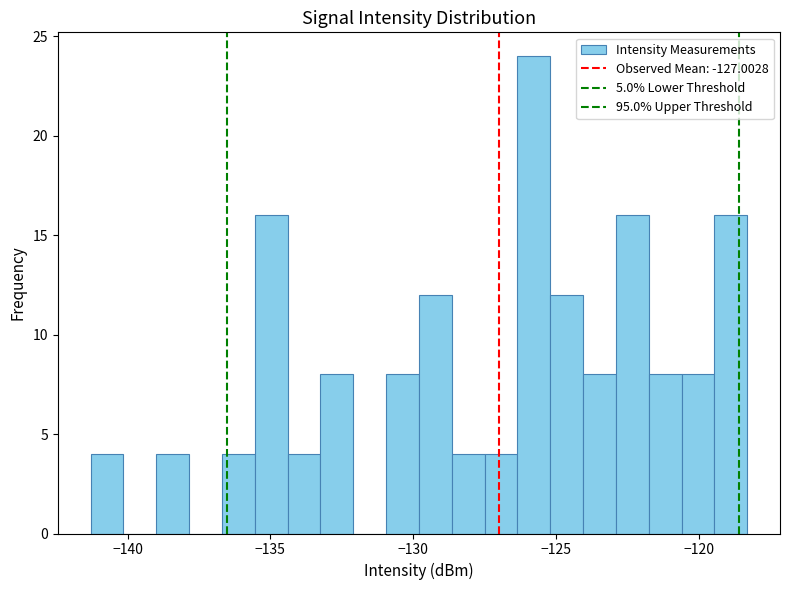

Read against the x-axis, roughly where is the centre of the tallest bar?

-126.0